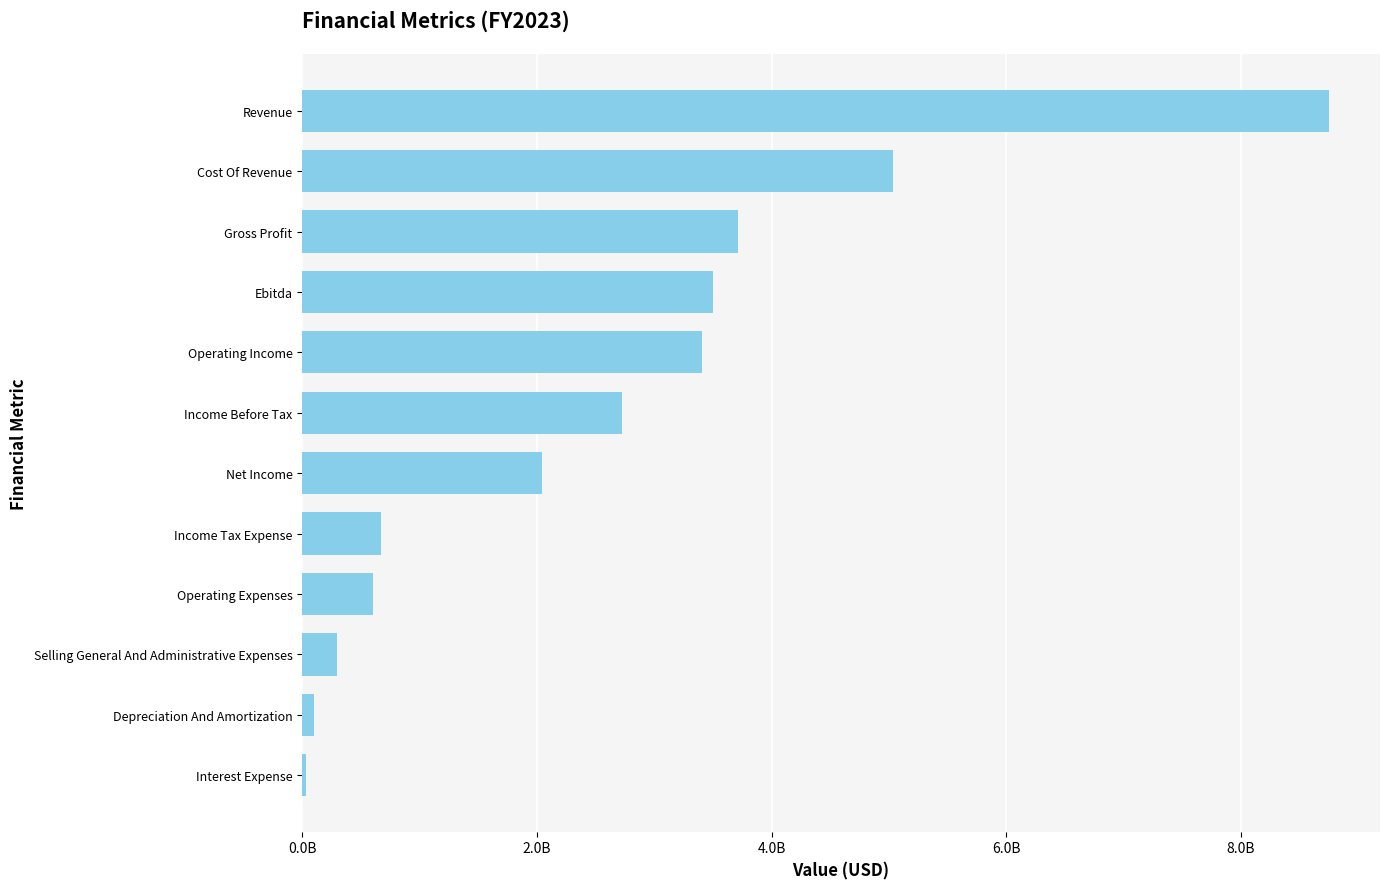

What is the change in value from Ebitda to Interest Expense?

-3470050000